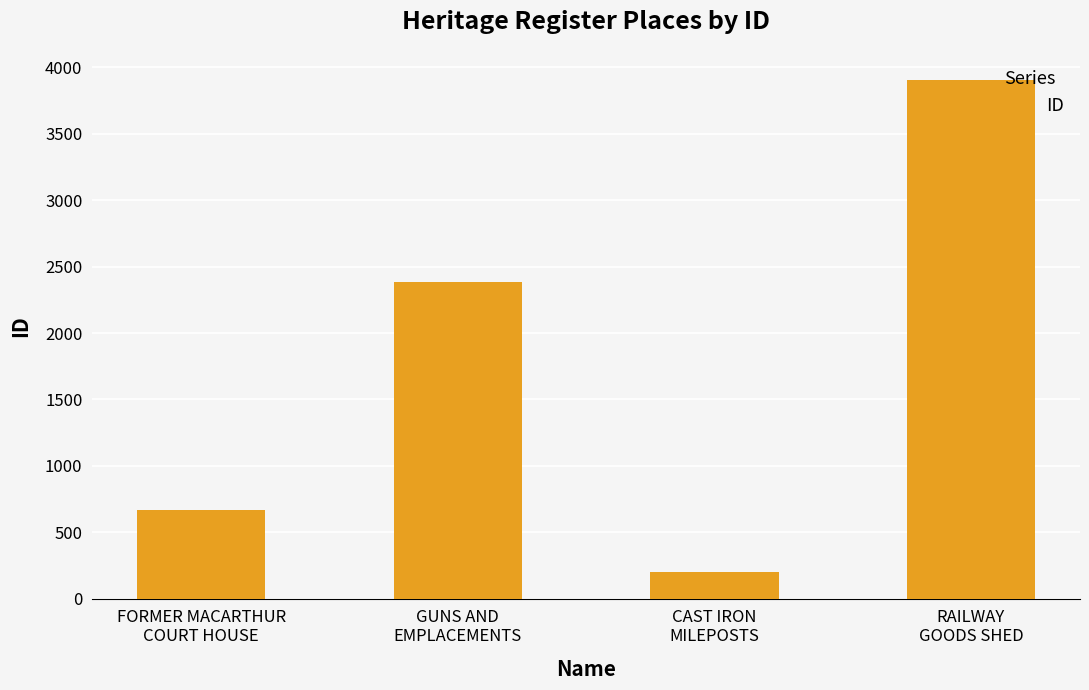

Which category has the lowest value across all series?

CAST IRON
MILEPOSTS